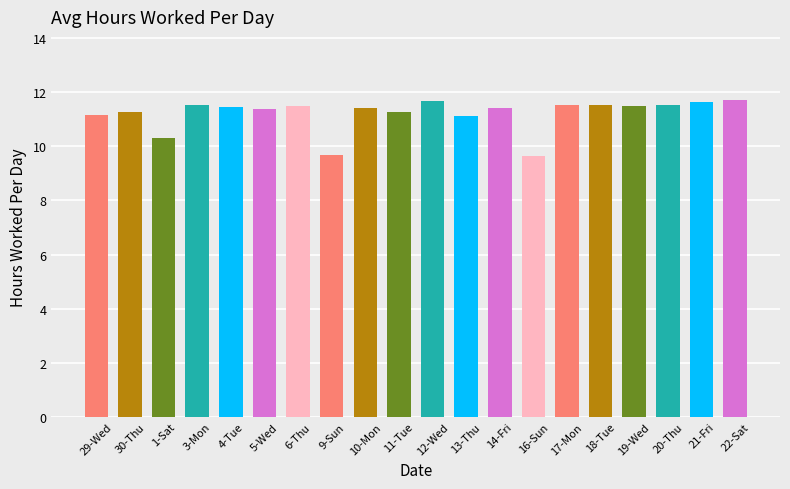

What is the smallest value displayed?

9.6